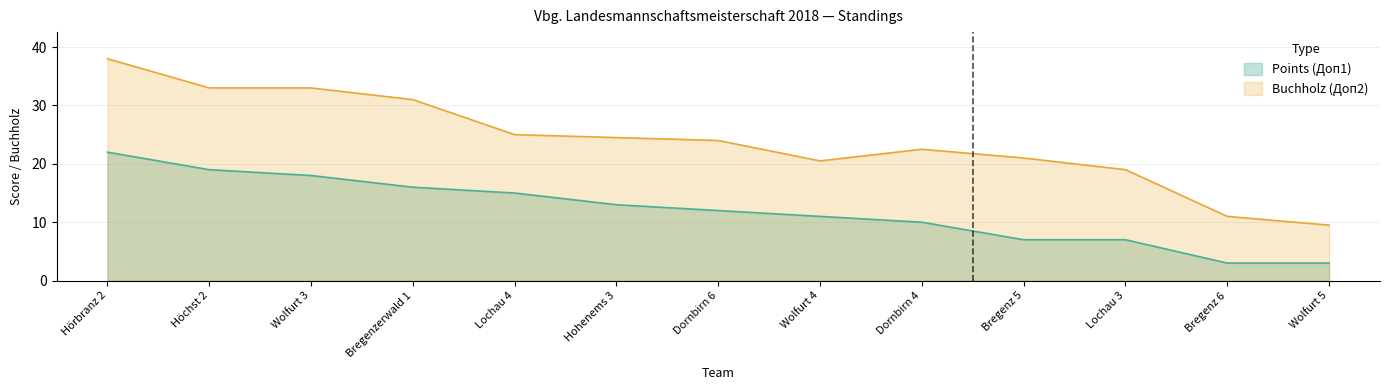

In Buchholz (Доп2), how many points are higher than both neighbors (excluding endpoints)?

1